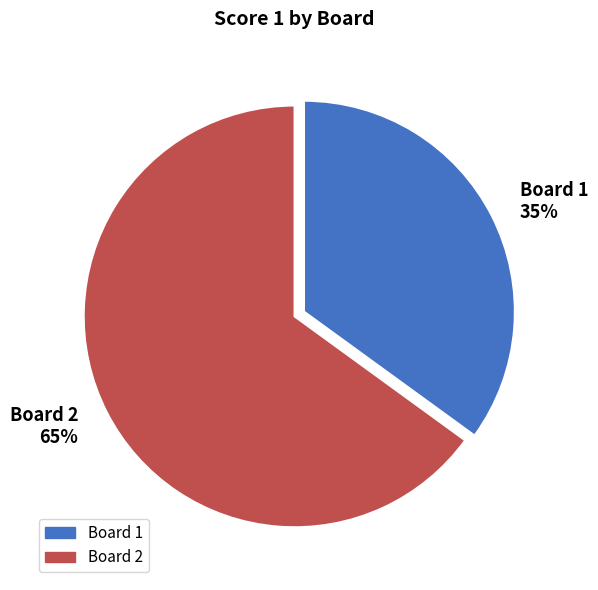

Which category has the biggest portion of the pie?

Board 2